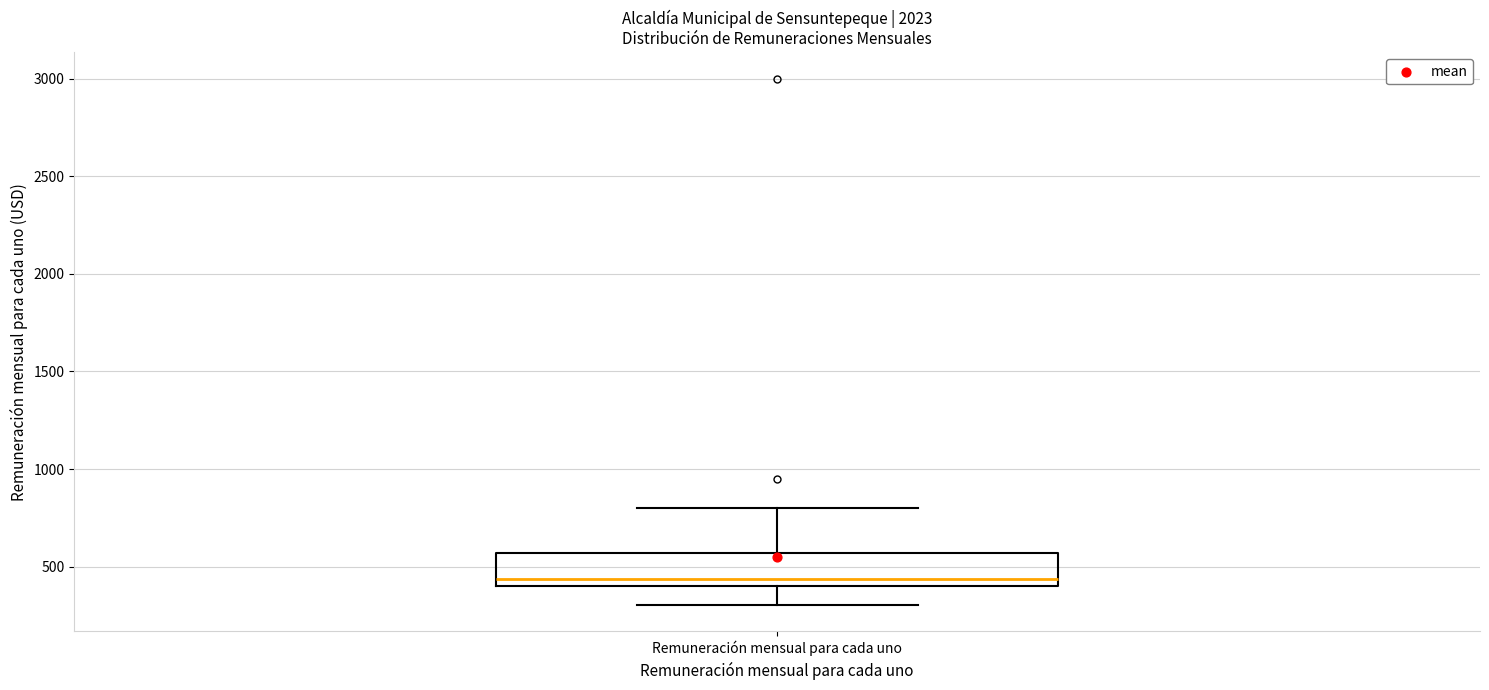

Transcribe this box plot: give where the median line is, the range the box spans, and where the two whiskers end, as read against the y-axis. The values are not printed on the chart, so give them approximately, as read against the axis.

median 450, box 400 to 550, whiskers 300 to 800